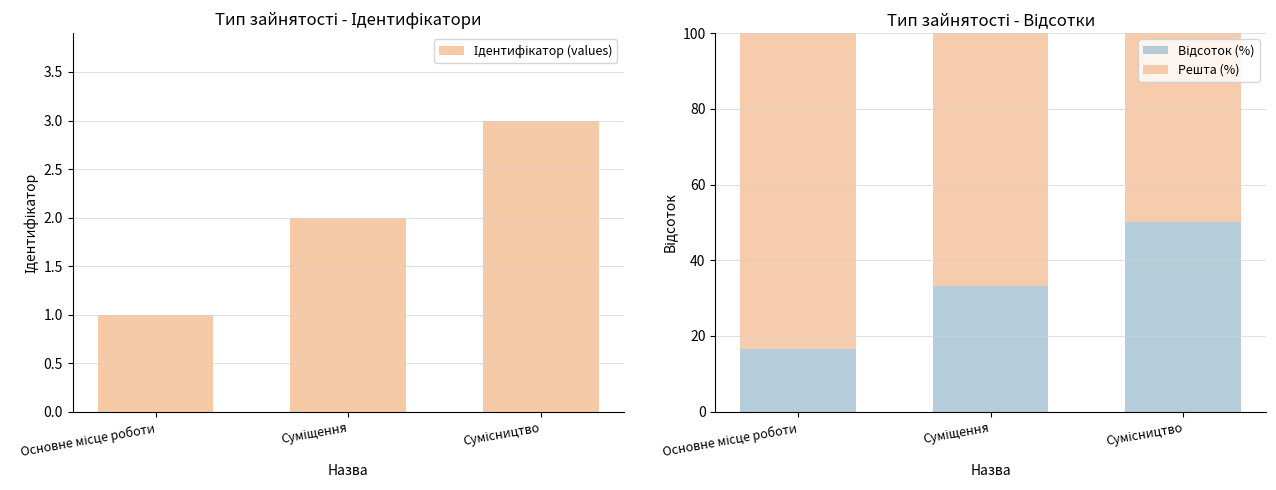

What is the difference between the maximum and minimum values in the Відсоток (%) series?

33.3